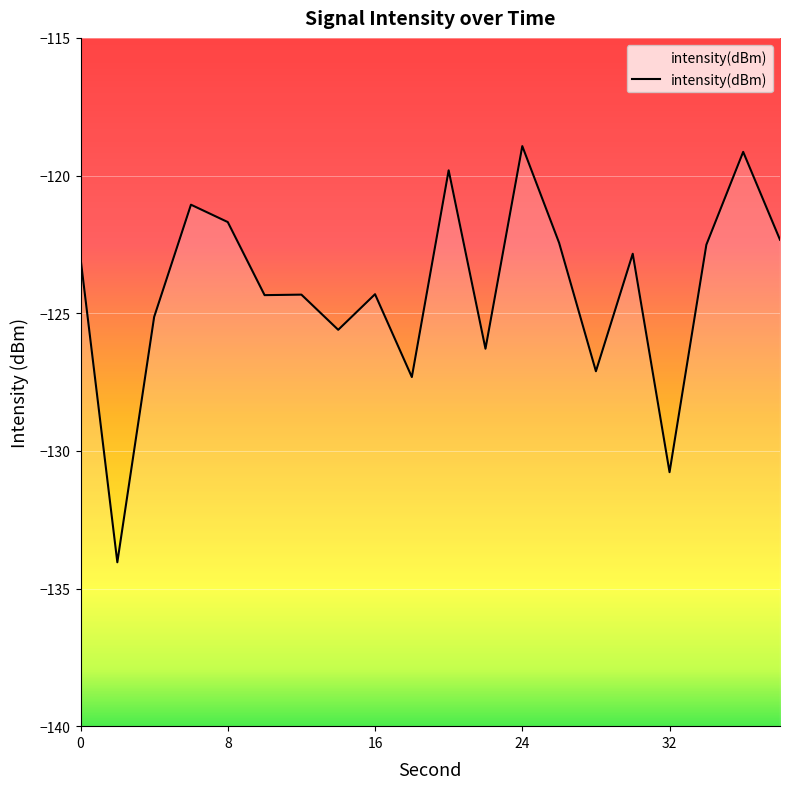

What is the difference between the second highest and second lowest values?

11.6